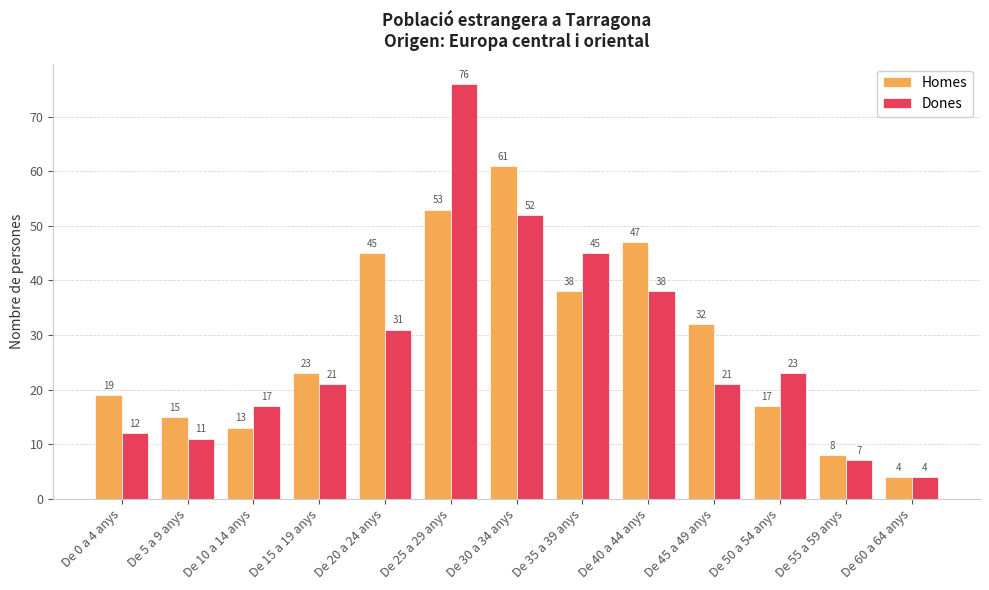

Between De 15 a 19 anys and De 55 a 59 anys, which series saw the biggest shift?

Homes